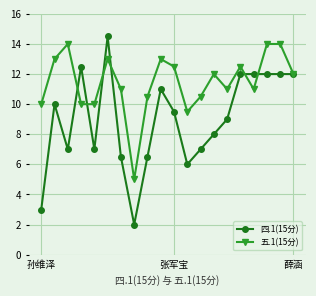

Which series has the largest range (max minus min)?

四.1(15分)